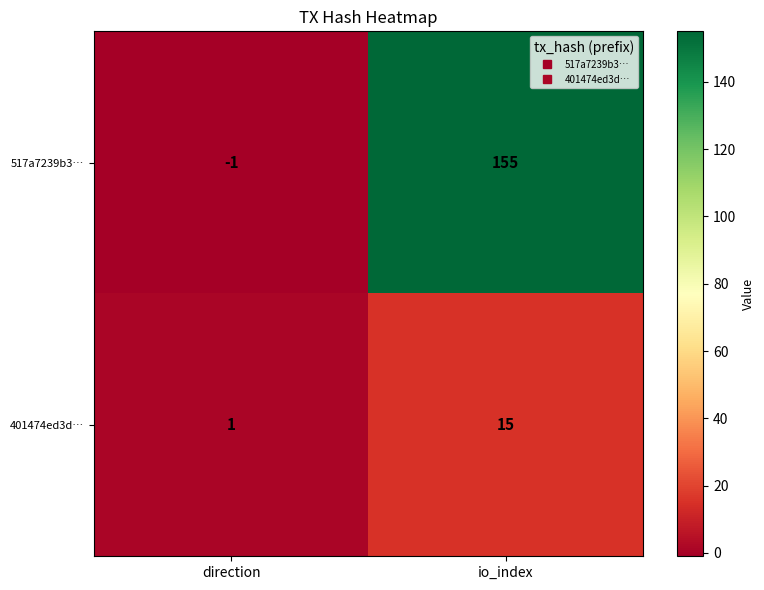

True or false: 401474ed3d… has a value of 1 at direction.

True